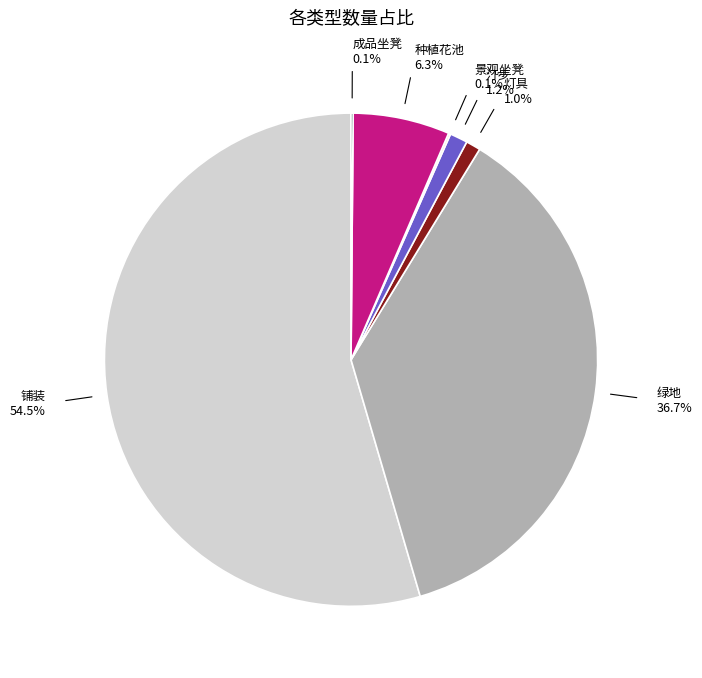

What percentage do 灯具 and 绿地 together represent?

37.7%